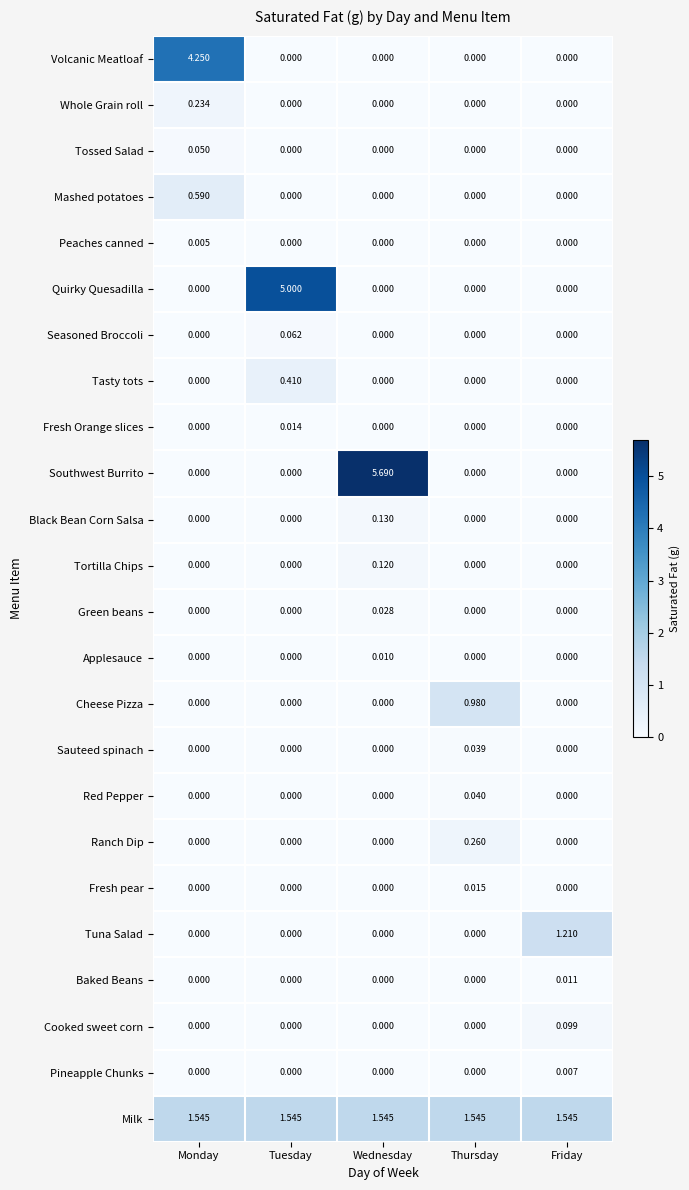

At which label does Tortilla Chips reach its peak?

Wednesday